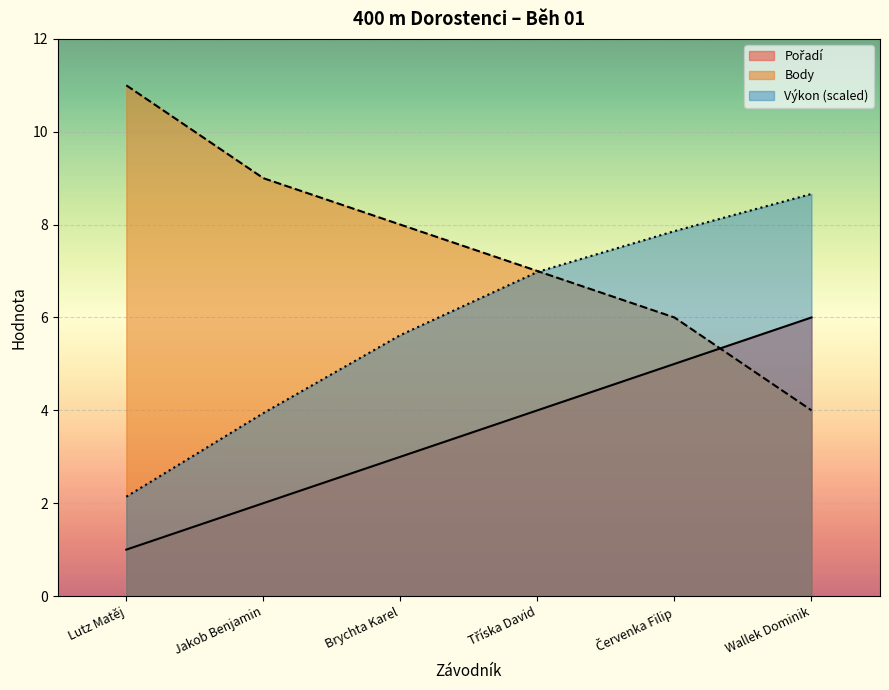

How many lines are shown in the chart?

3